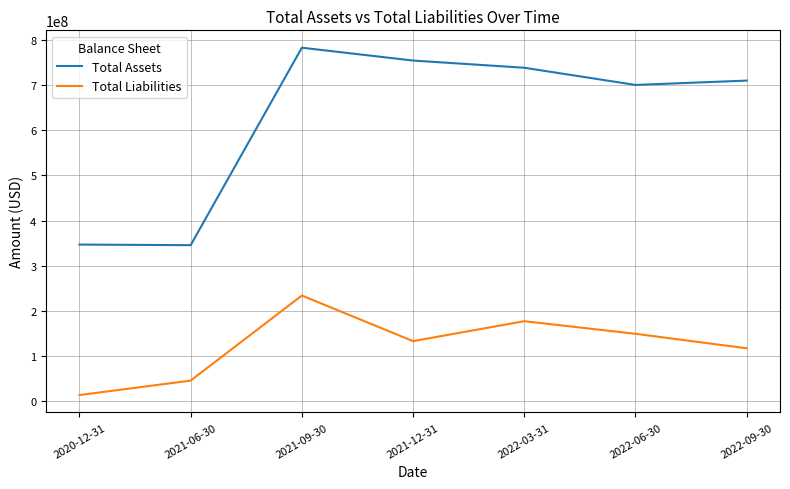

List the series in order of their peak value, highest first.

Total Assets, Total Liabilities